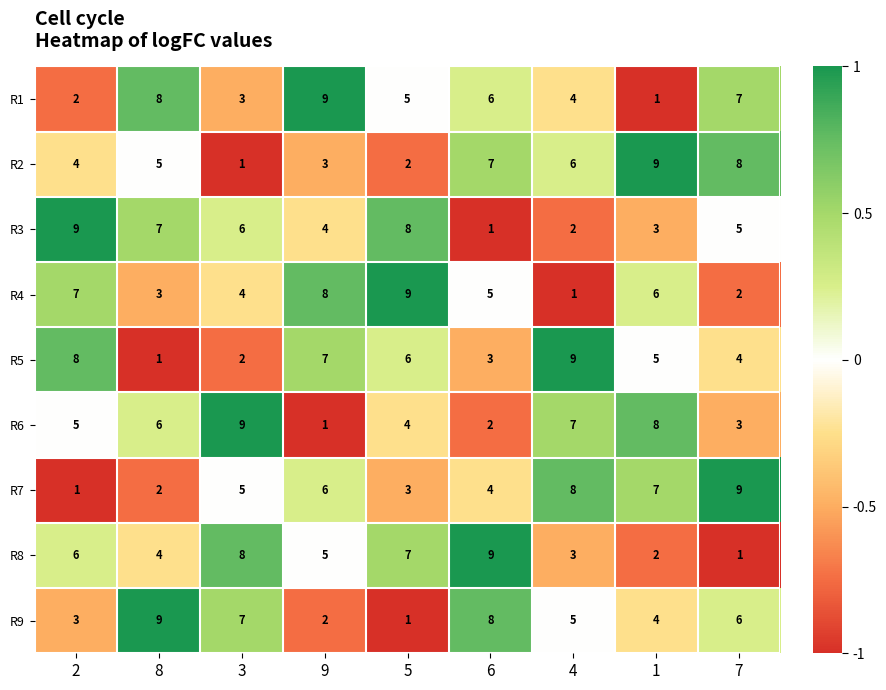

Is it true that R1 equals 9 at 9?

True